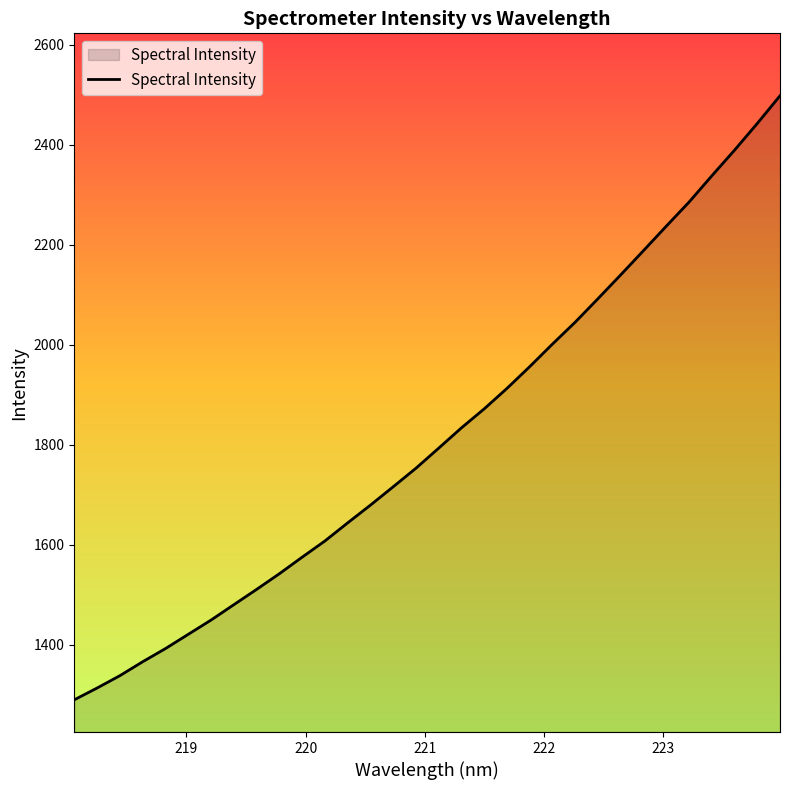

What is the smallest value displayed?

1289.7